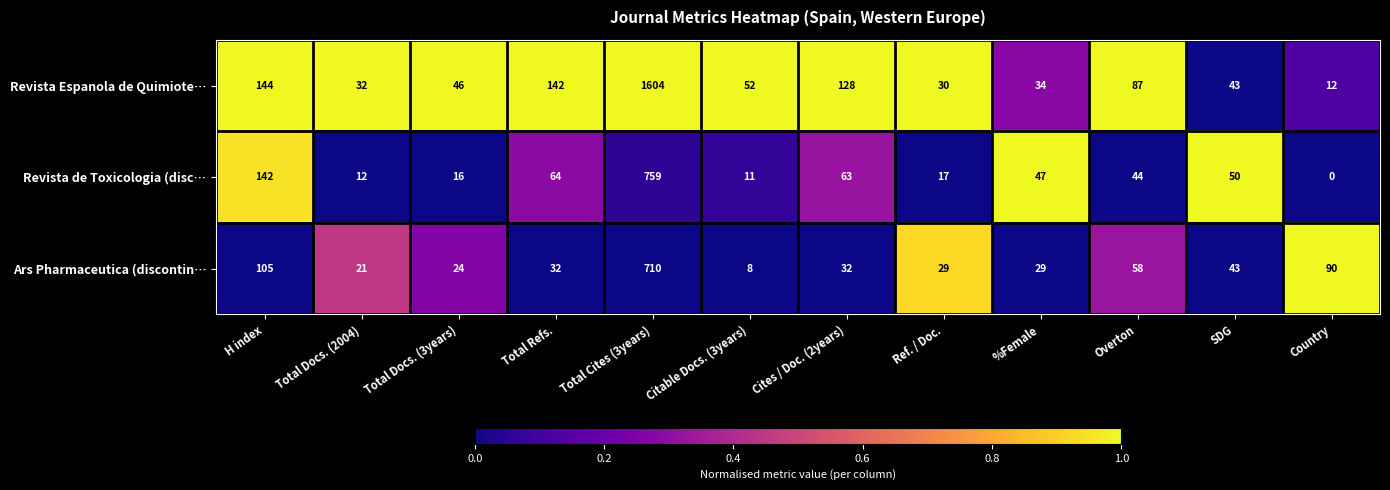

What is the sum of the Revista Espanola de Quimiote… values at Ref. / Doc. and Citable Docs. (3years)?

82